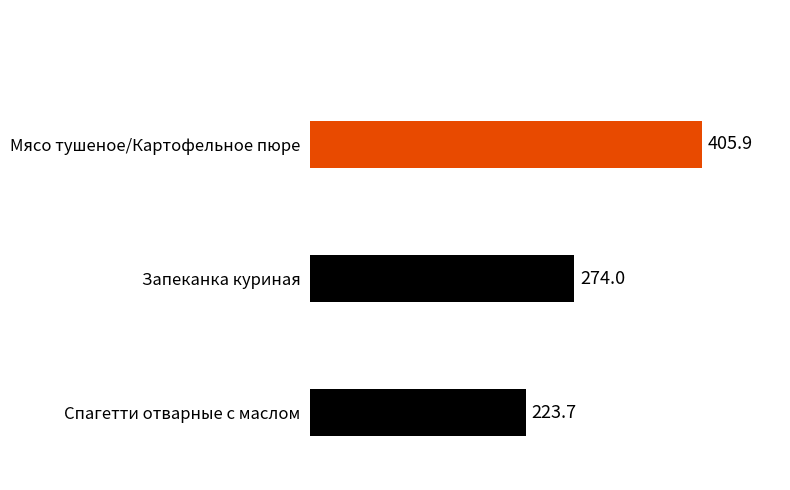

Which has a higher value, Запеканка куриная or Мясо тушеное/Картофельное пюре?

Мясо тушеное/Картофельное пюре